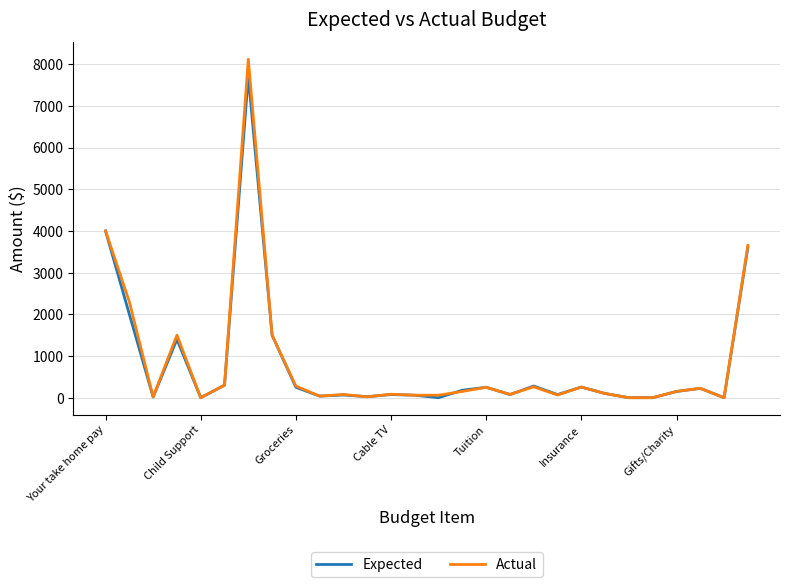

Which series has the widest spread of values?

Actual